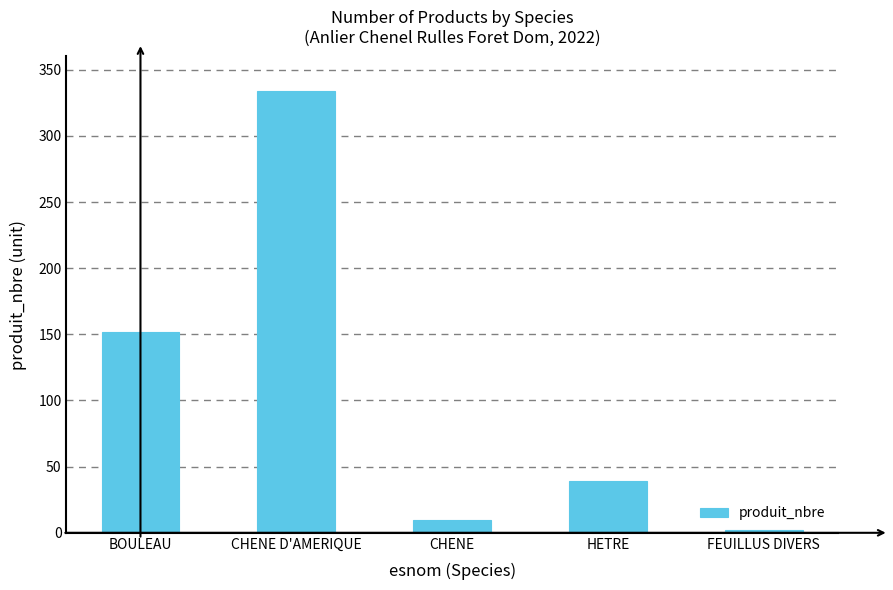

Rank the categories by value from highest to lowest.

CHENE D'AMERIQUE, BOULEAU, HETRE, CHENE, FEUILLUS DIVERS